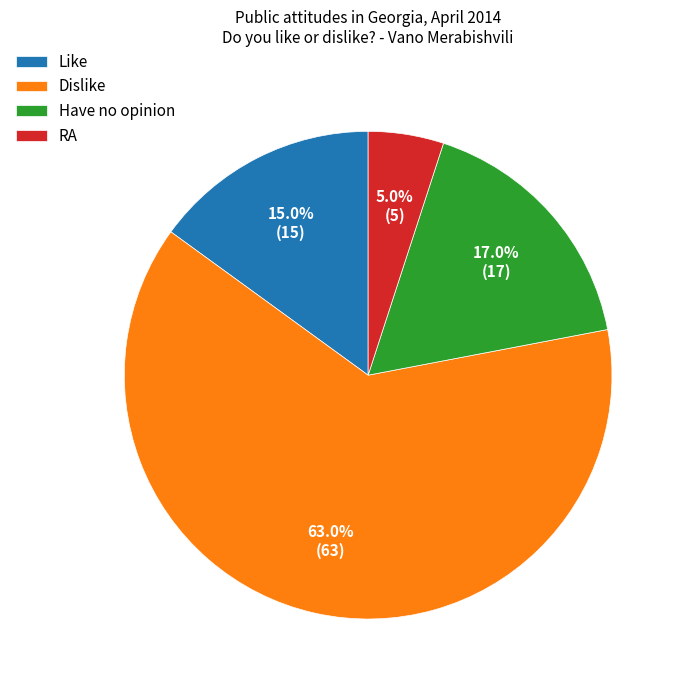

Rank the categories by value from lowest to highest.

RA, Like, Have no opinion, Dislike